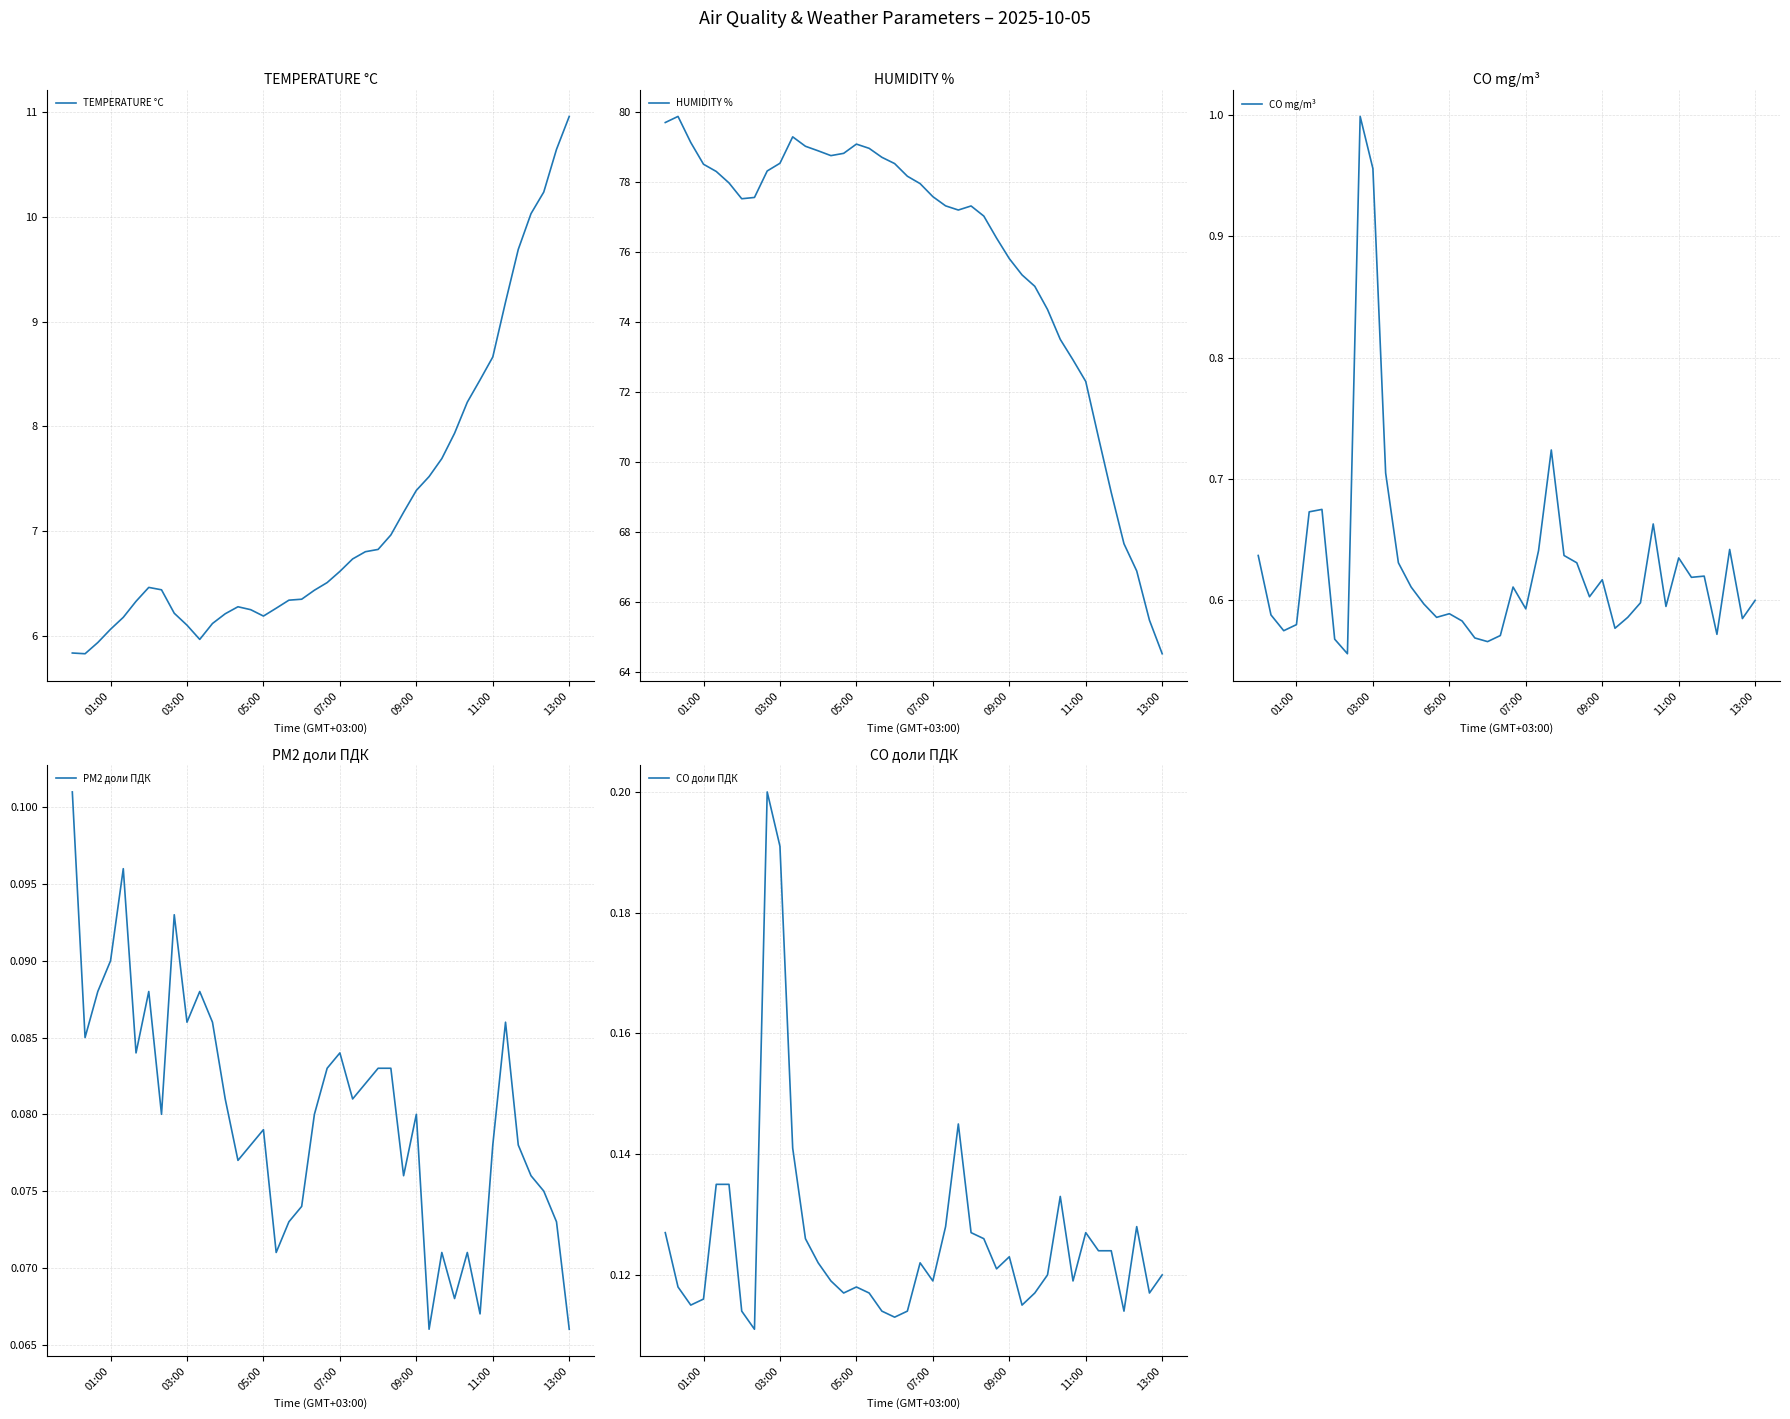

List the series in order of their peak value, highest first.

HUMIDITY %, TEMPERATURE °C, CO mg/m³, CO доли ПДК, PM2 доли ПДК